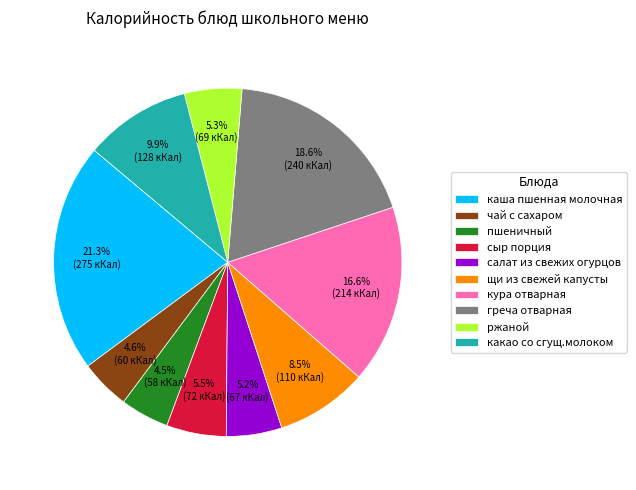

Does any single category account for the majority?

No